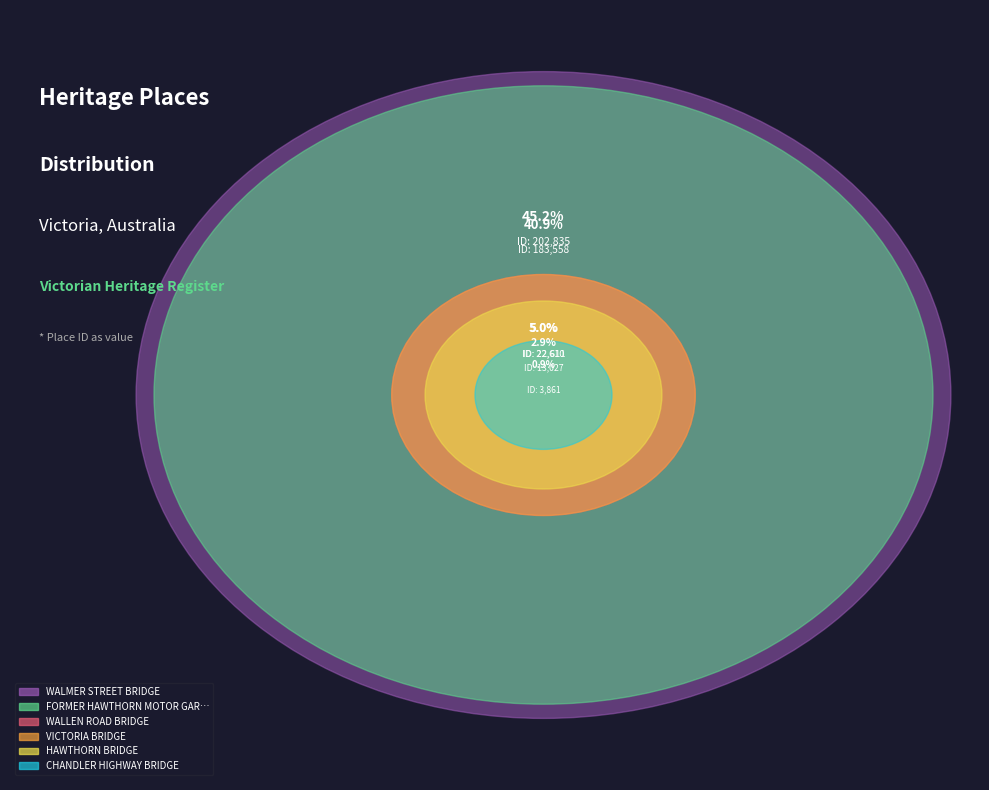

Which slice is the smallest?

CHANDLER HIGHWAY BRIDGE